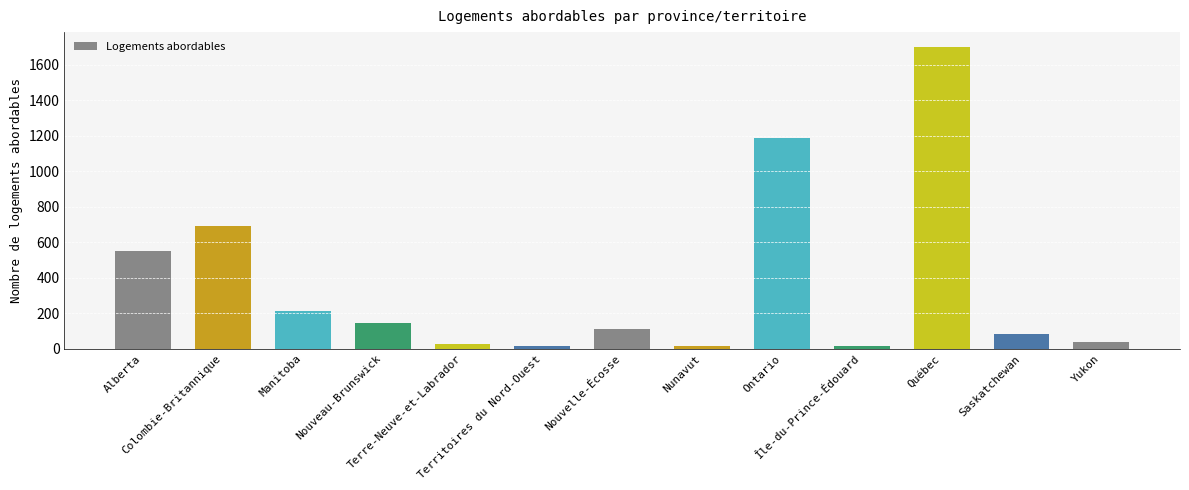

What is the change in value from Terre-Neuve-et-Labrador to Île-du-Prince-Édouard?

-14